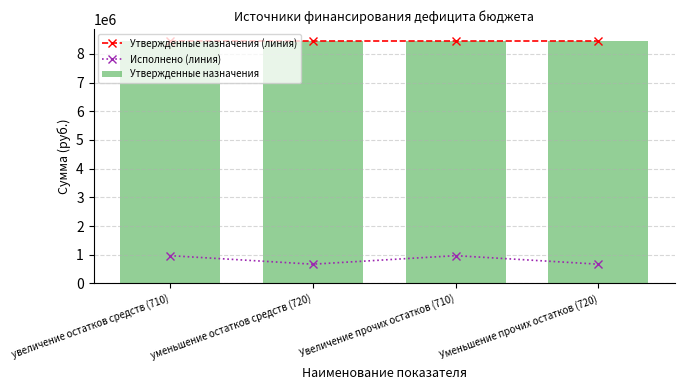

What is the approximate value of Исполнено (линия) at Увеличение прочих остатков (710)?

967632.3